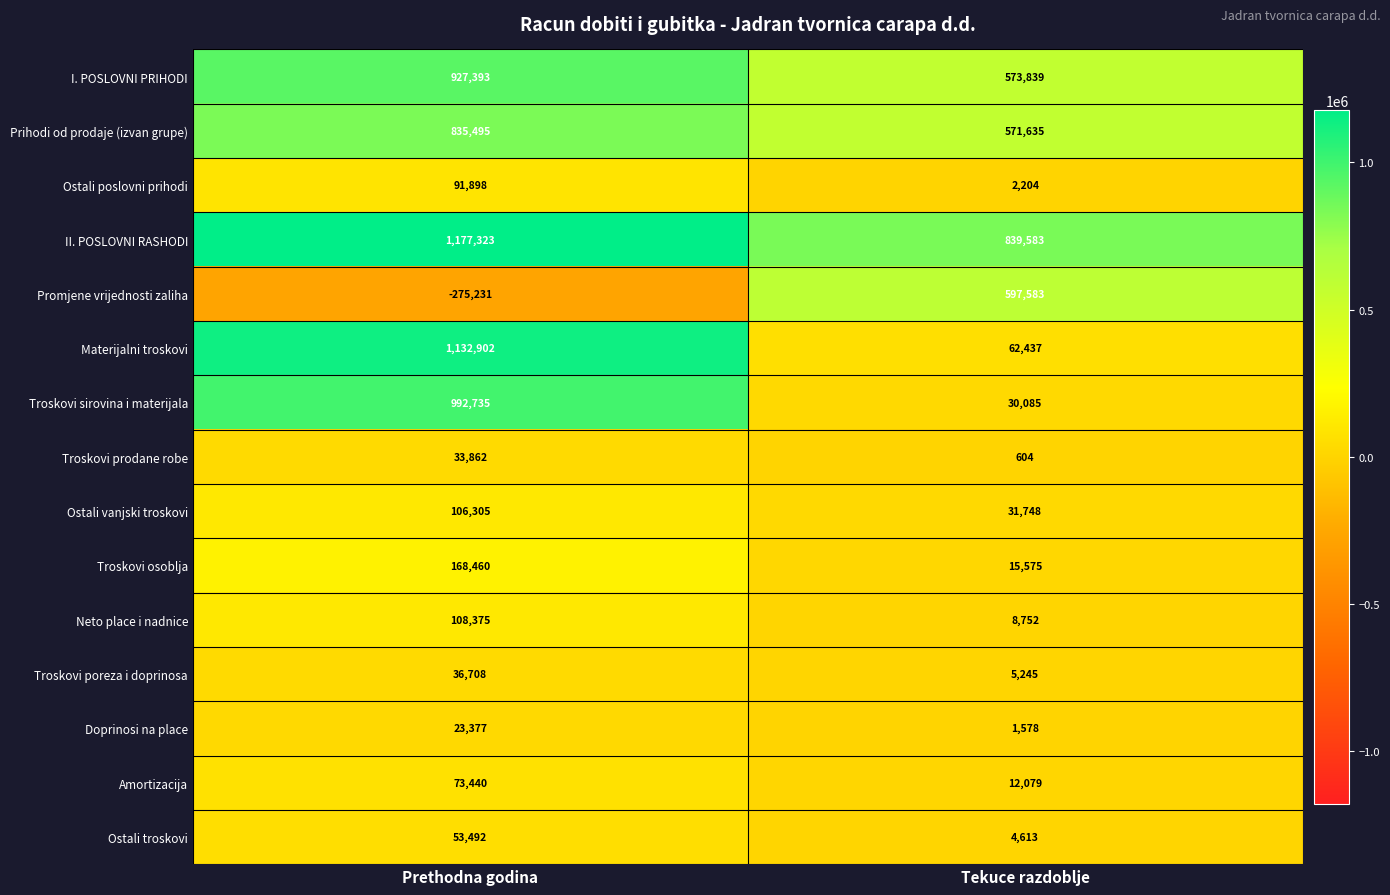

What is the maximum value shown in the chart?

1177323